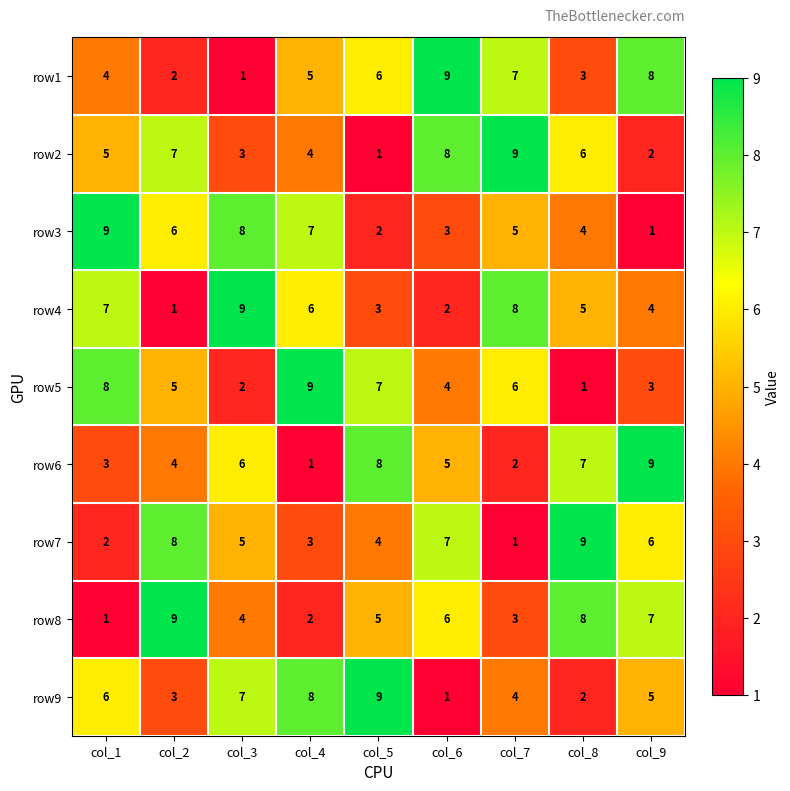

Count the row5 values in the range 3 to 7.

5